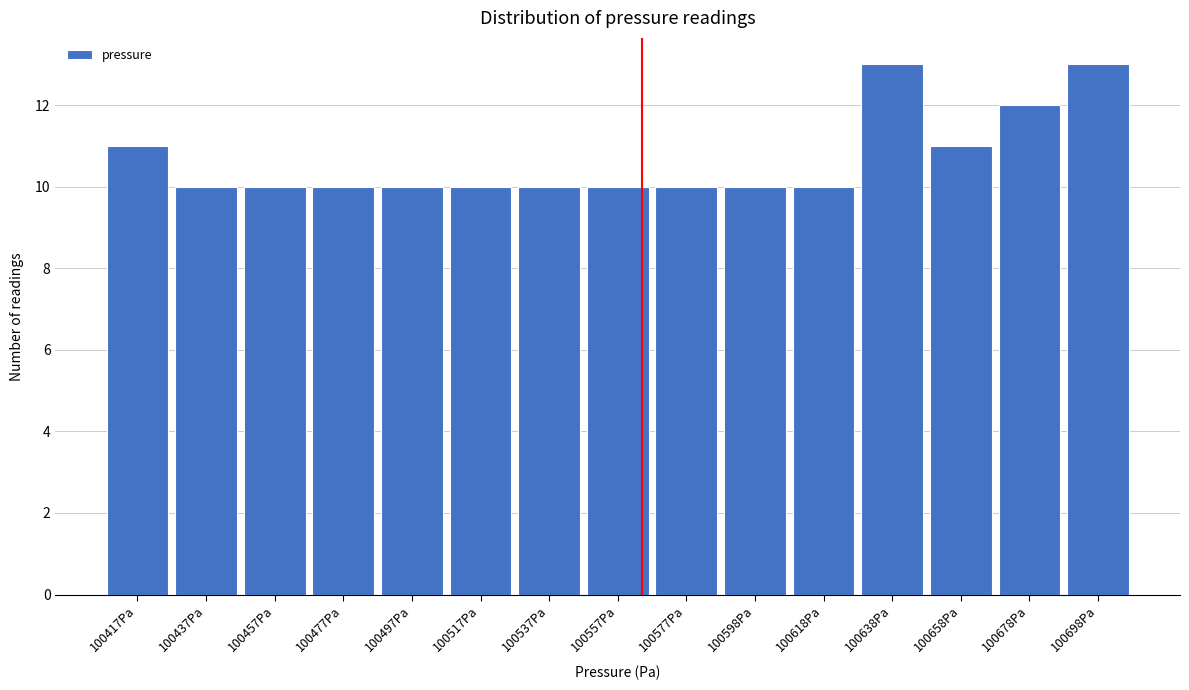

Reading left to right, list all the values displayed in this chart.

11	10	10	10	10	10	10	10	10	10	10	13	11	12	13